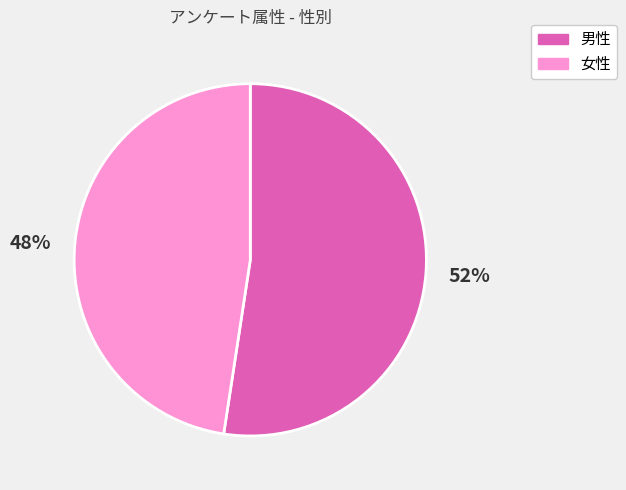

Rank the categories by value from highest to lowest.

男性, 女性